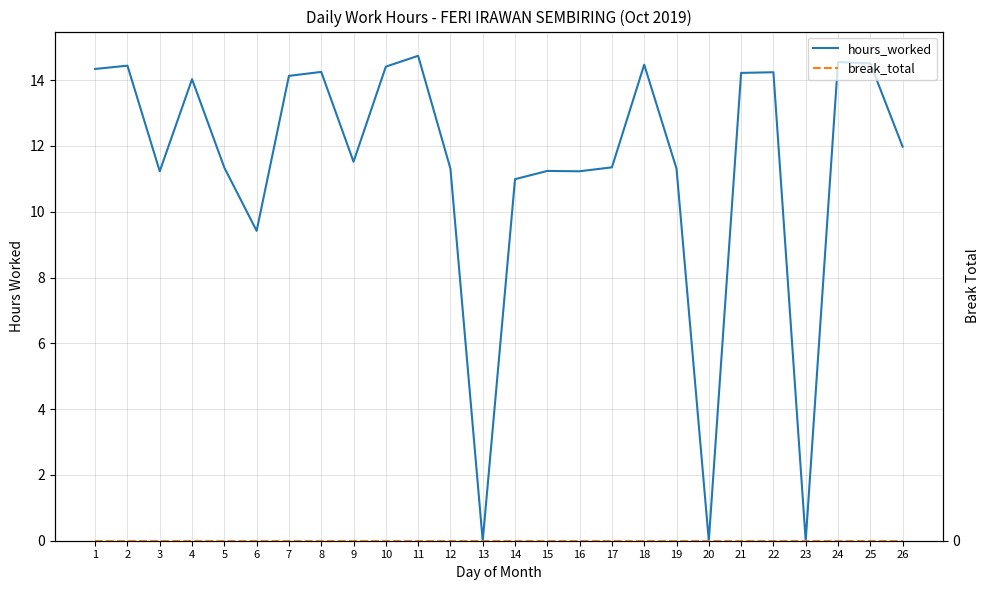

Between 12 and 19, which is larger?

12